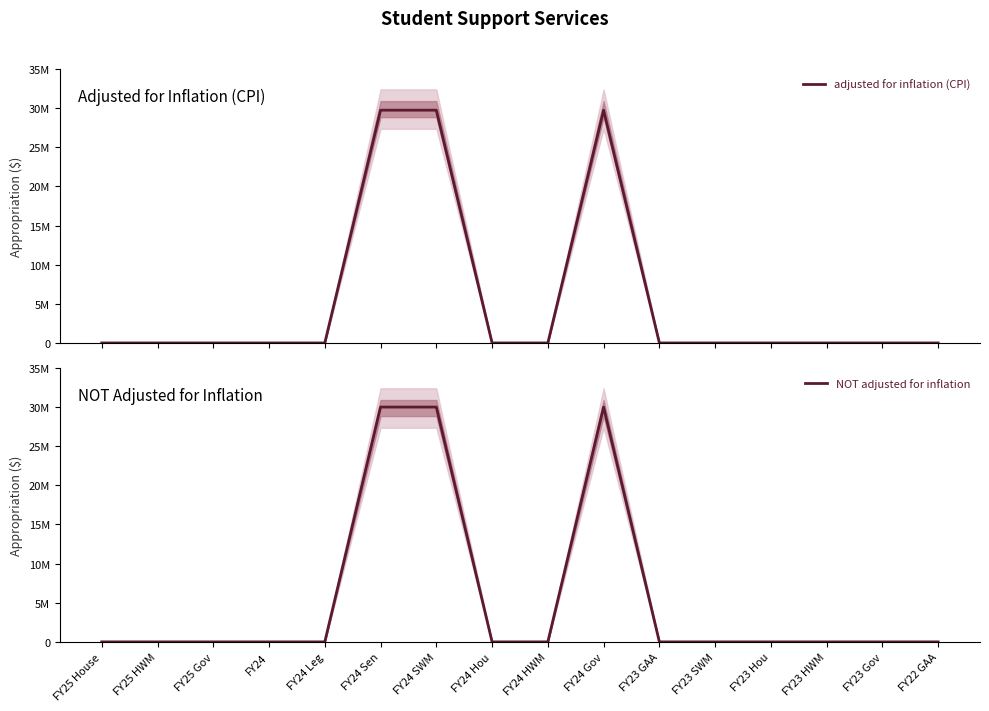

What is the average value of the NOT adjusted for inflation series?

5625000